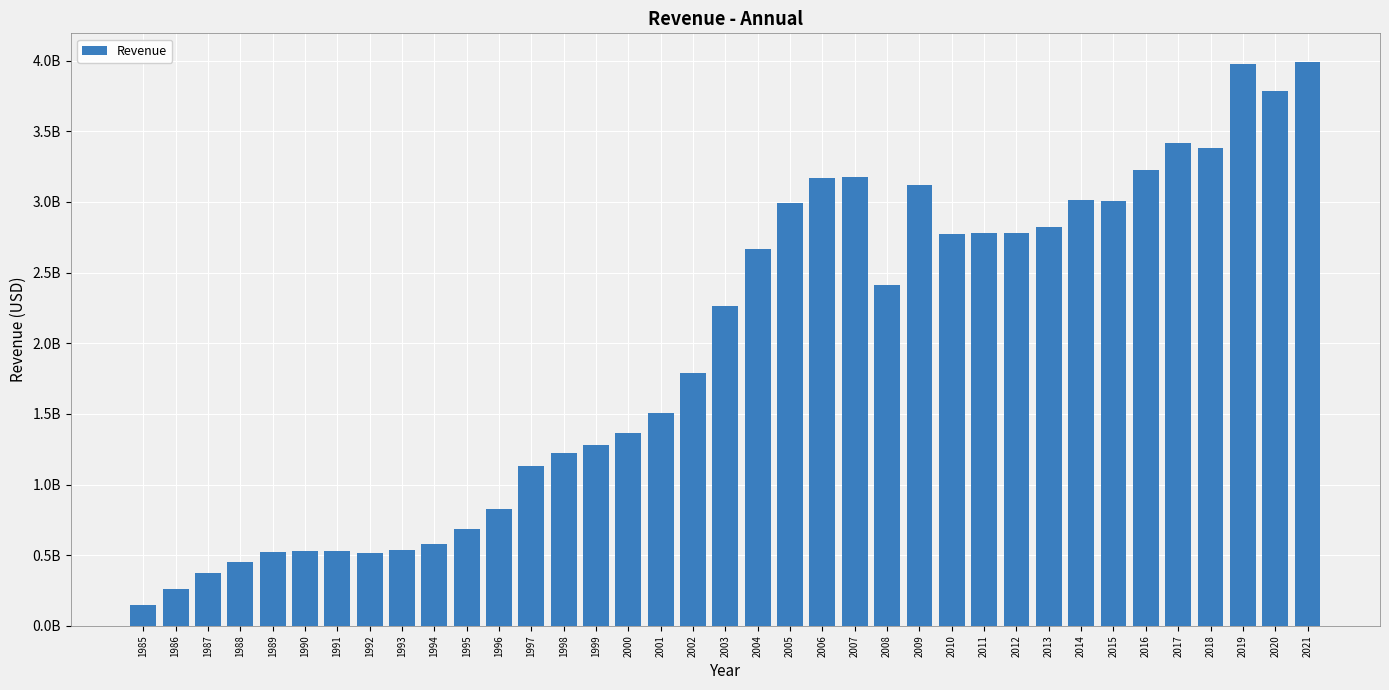

What is the smallest value displayed?

145700000